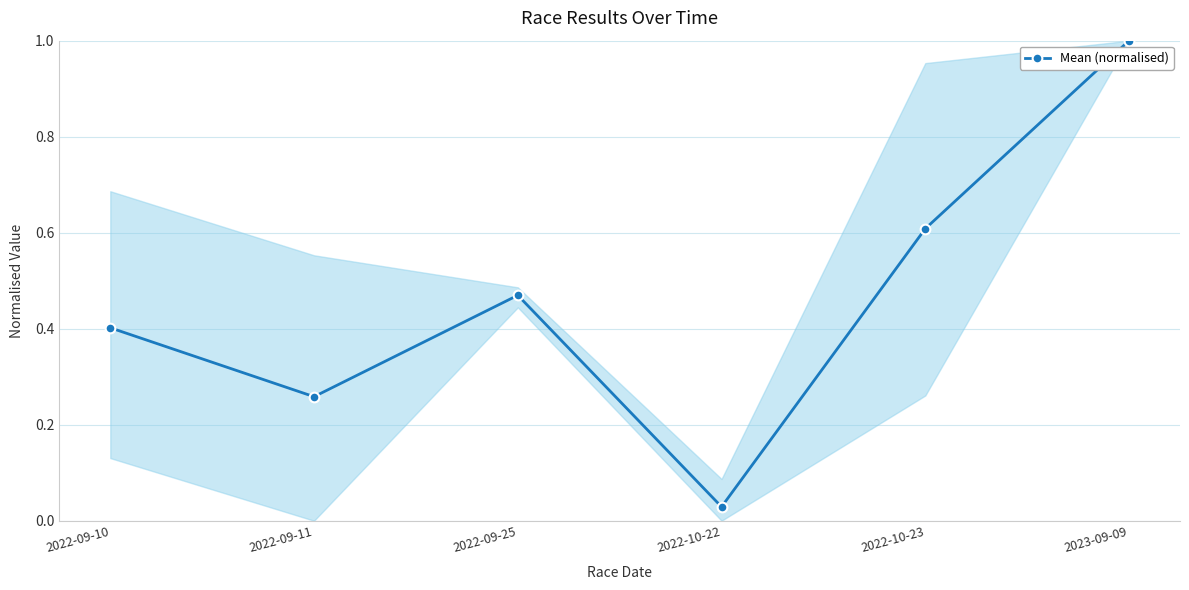

What is the sum of all values?

2.8